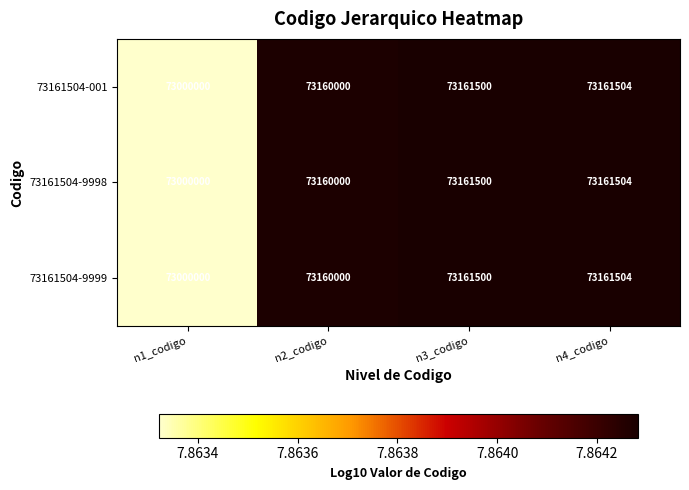

List the labels in order of 73161504-9999 value, largest first.

n4_codigo, n3_codigo, n2_codigo, n1_codigo